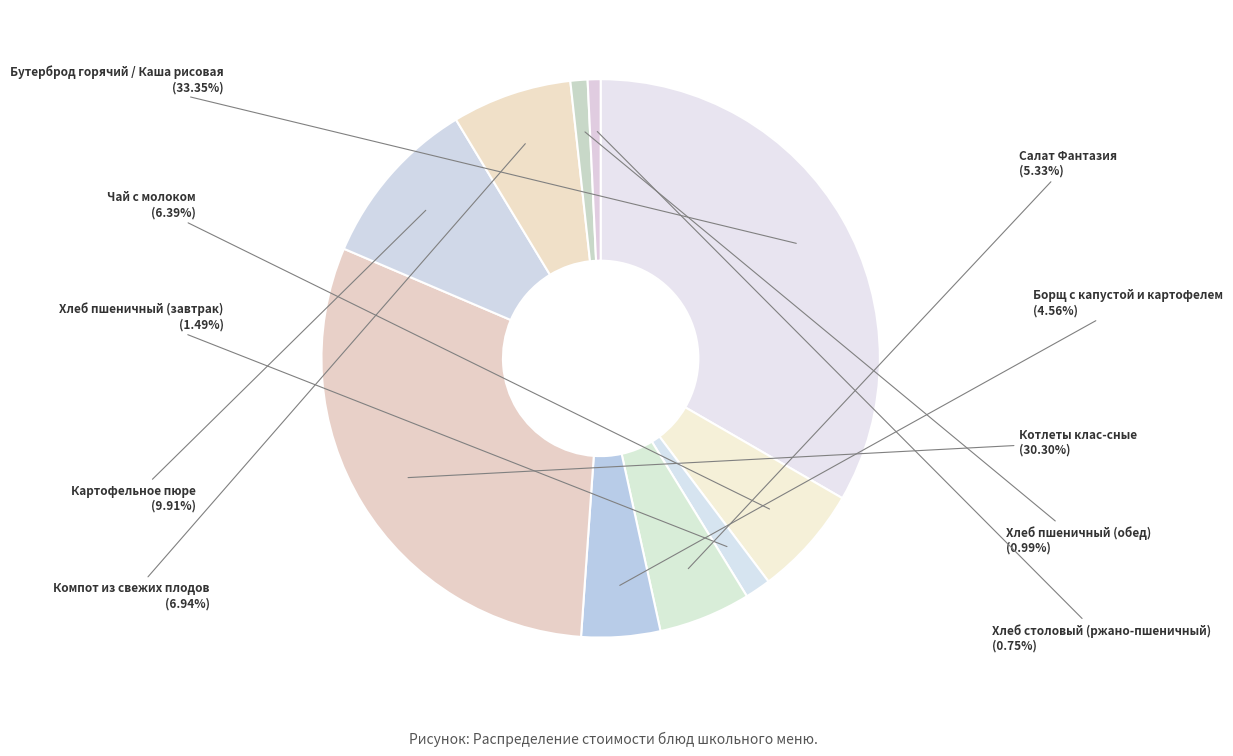

How much of the chart is everything except Хлеб пшеничный (обед)?

99.0%